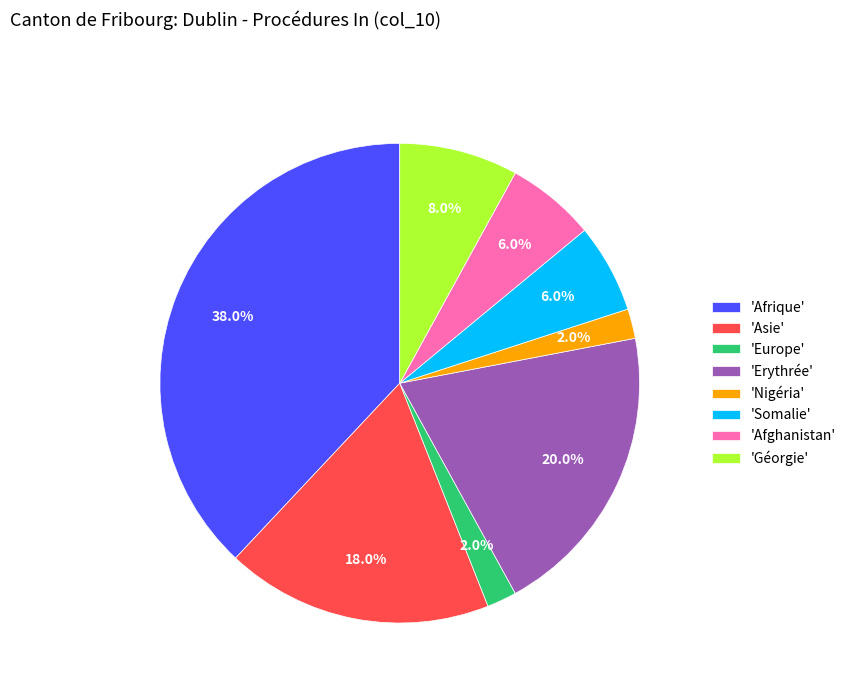

Which has a higher value, 'Nigéria' or 'Erythrée'?

'Erythrée'